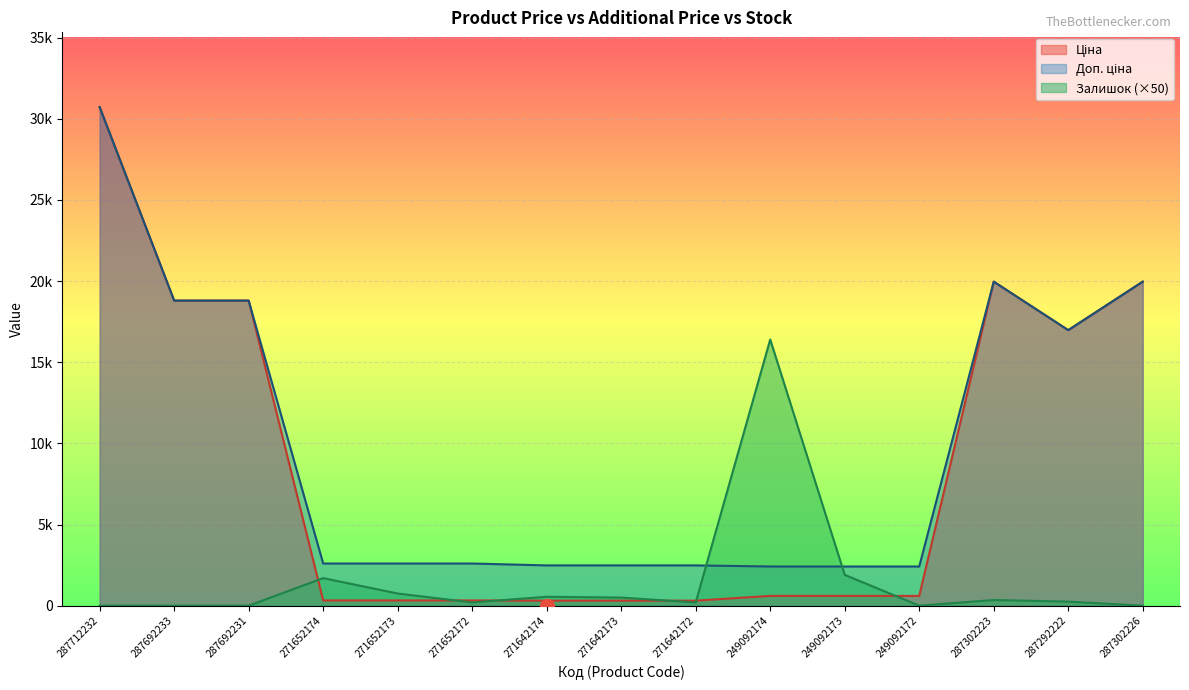

True or false: Доп. ціна has a value of 10055.6 at 287712232.

False